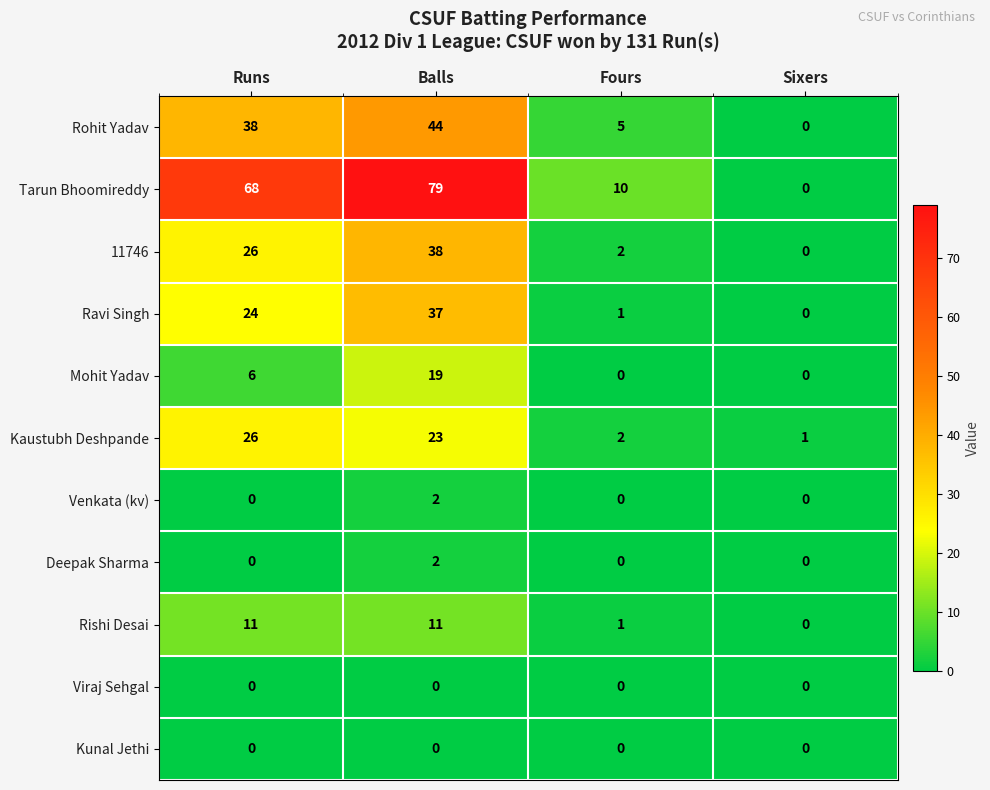

Which series has the largest total across all categories?

Tarun Bhoomireddy